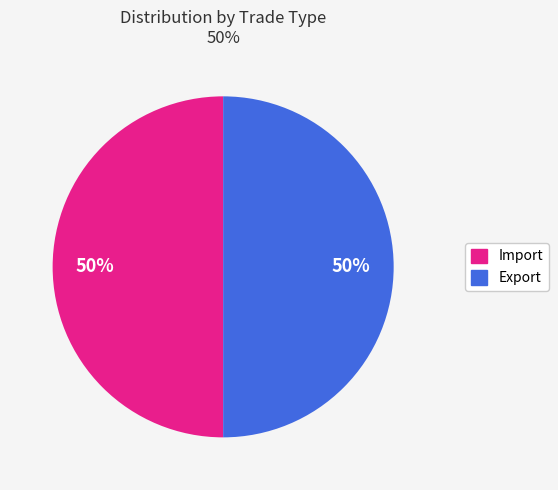

To the nearest percent, what is the average slice percentage?

50%